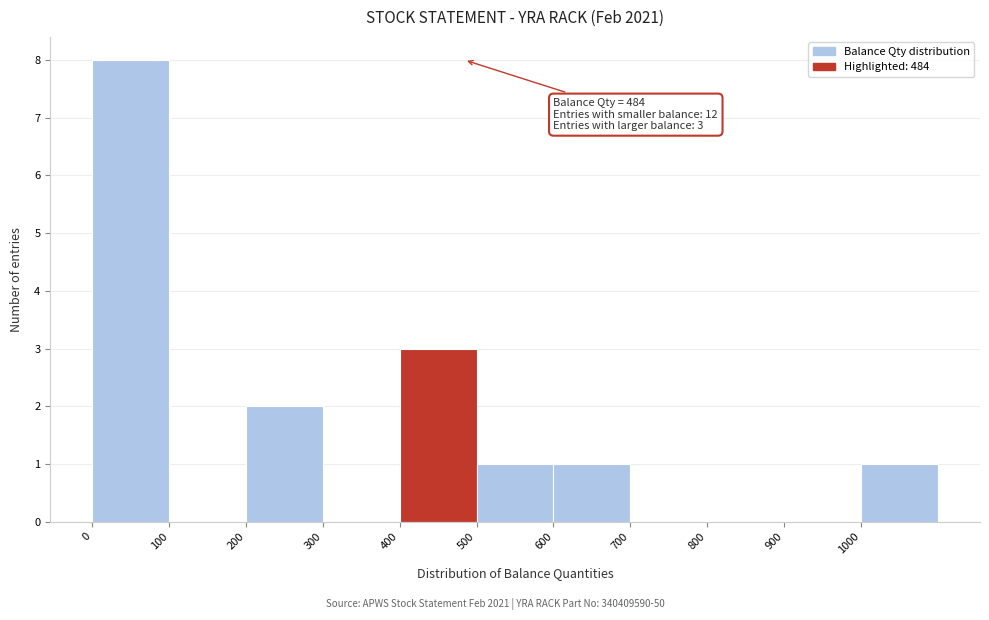

Over which range of the x-axis is the bar tallest?

0 to 100